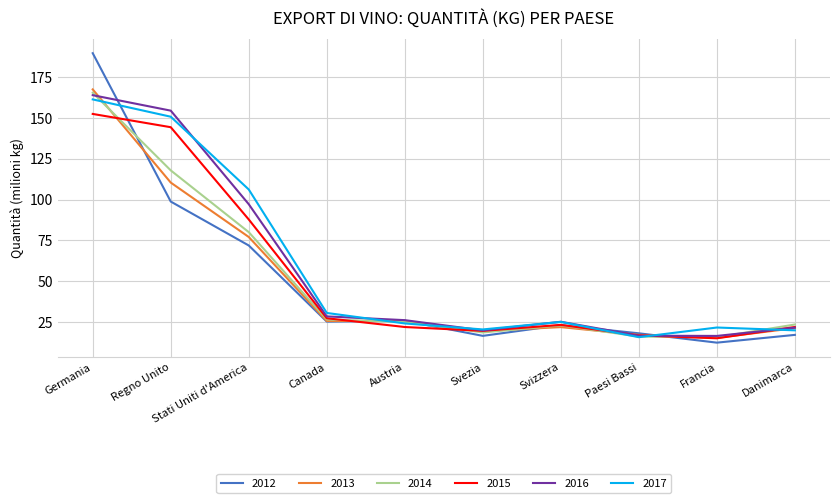

Which category has the highest value in the 2012 series?

Germania